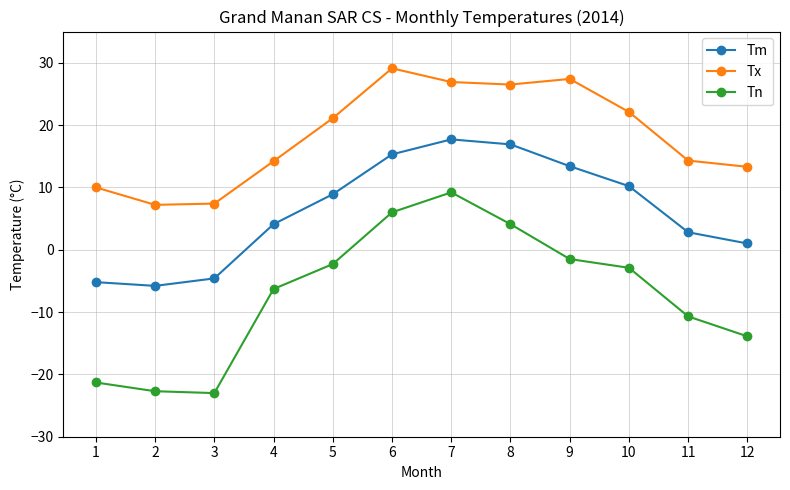

Where does the Tx series first go above 21?

5